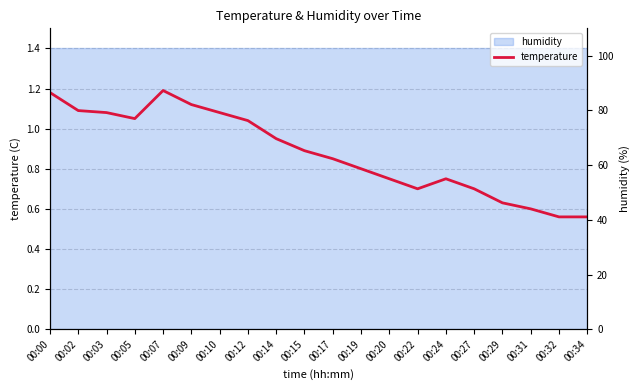

List the labels in order of value, largest first.

00:07, 00:00, 00:09, 00:02, 00:03, 00:10, 00:05, 00:12, 00:14, 00:15, 00:17, 00:19, 00:20, 00:24, 00:22, 00:27, 00:29, 00:31, 00:32, 00:34